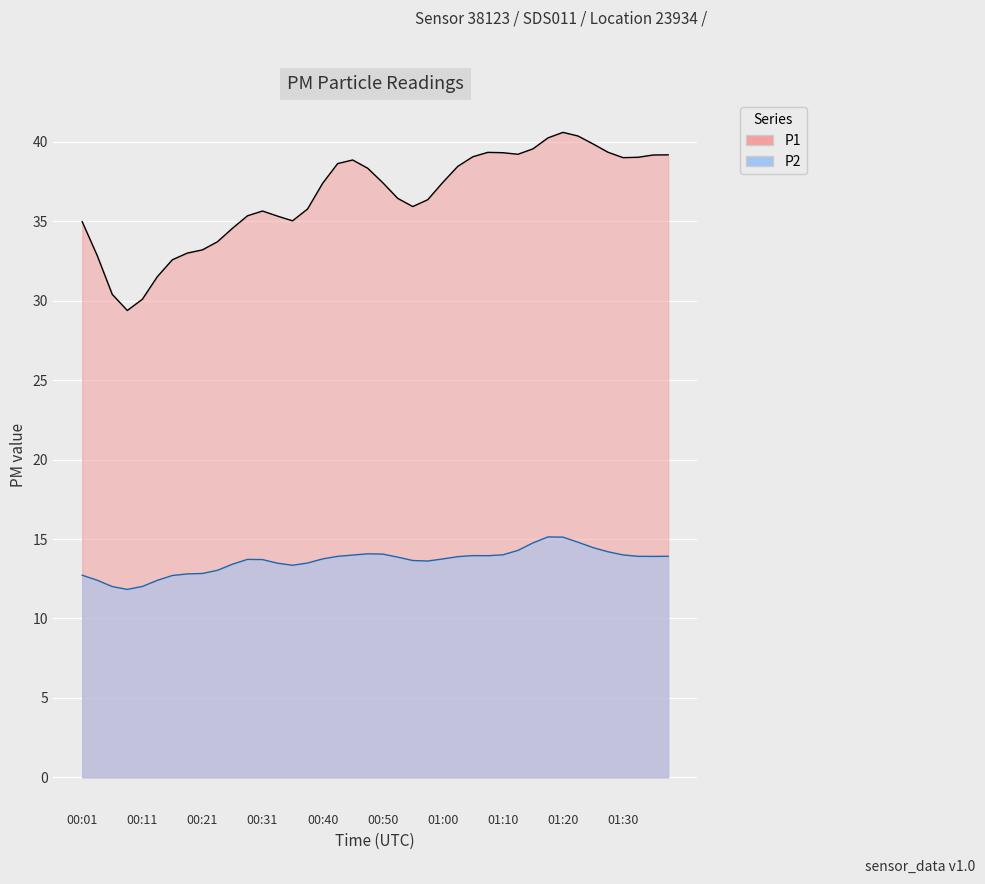

Between 00:38 and 00:40, which series saw the biggest shift?

P1